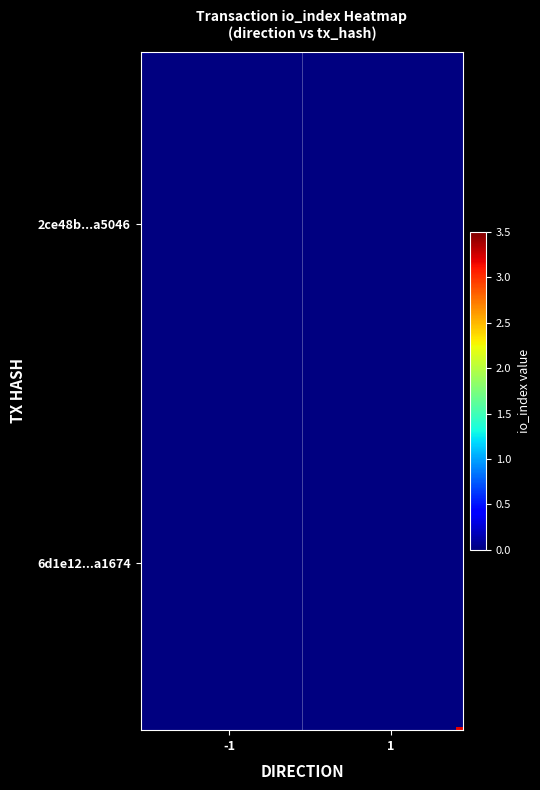

Which series has the largest total across all categories?

6d1e12ae42a30a46a27c4ee144b846f383a1674